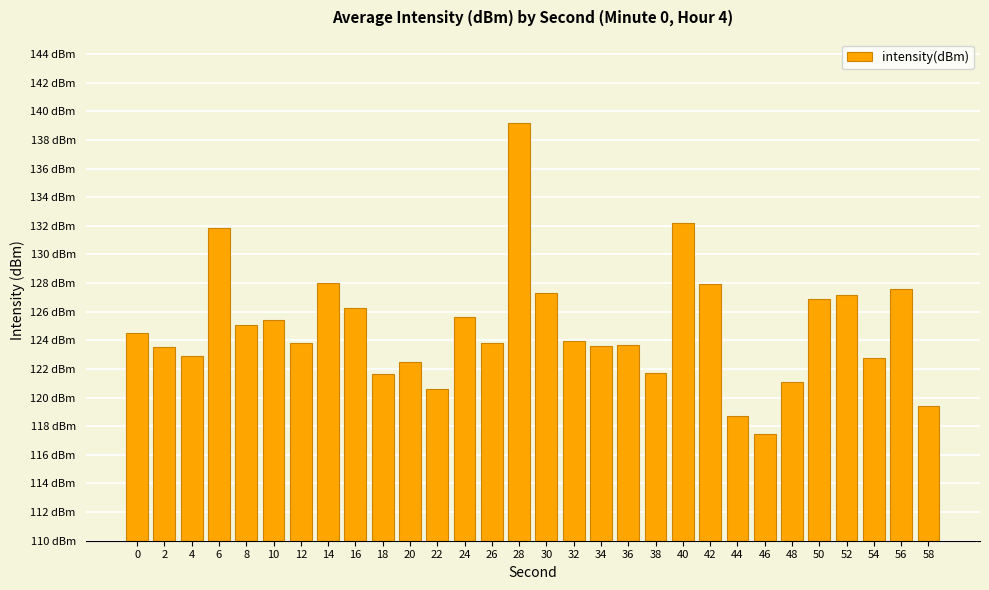

What is the ratio of the value at 44 to the value at 16?

0.9